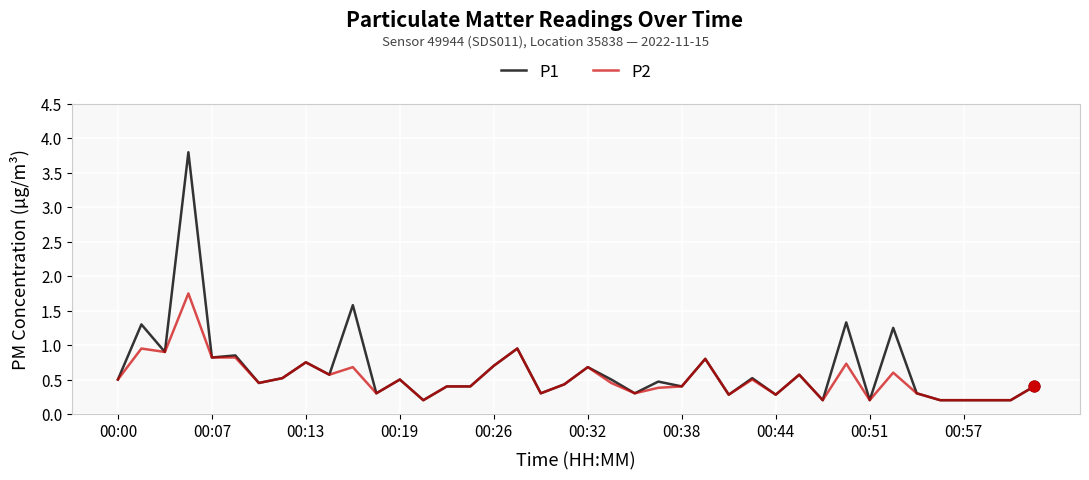

Which series has the widest spread of values?

P1